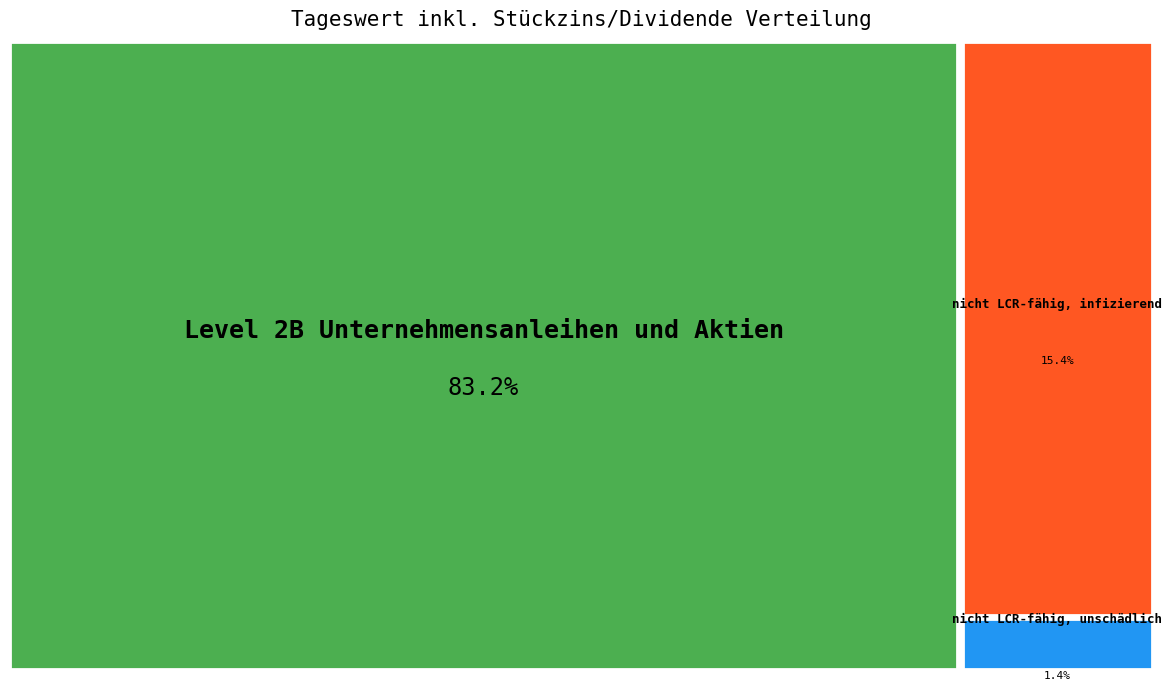

To the nearest percent, what is the difference between the largest and smallest slice percentages?

82%